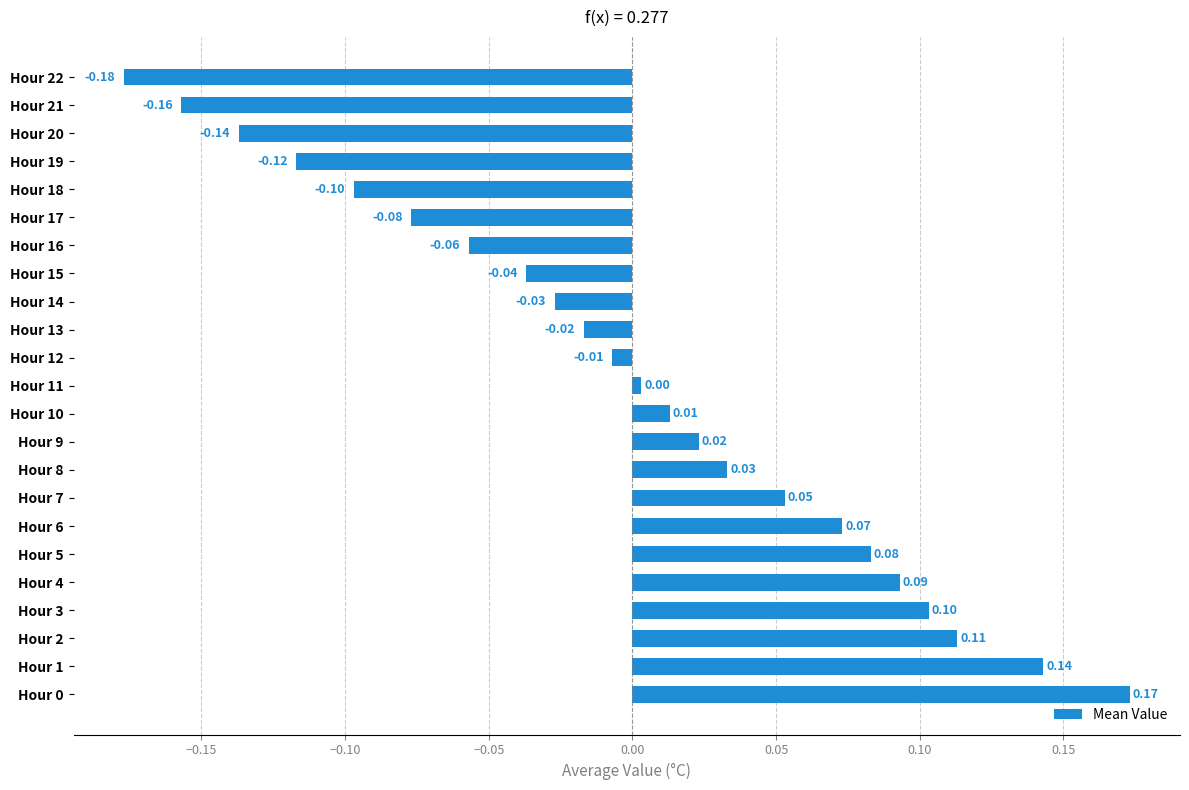

Which has a higher value, Hour 7 or Hour 19?

Hour 7